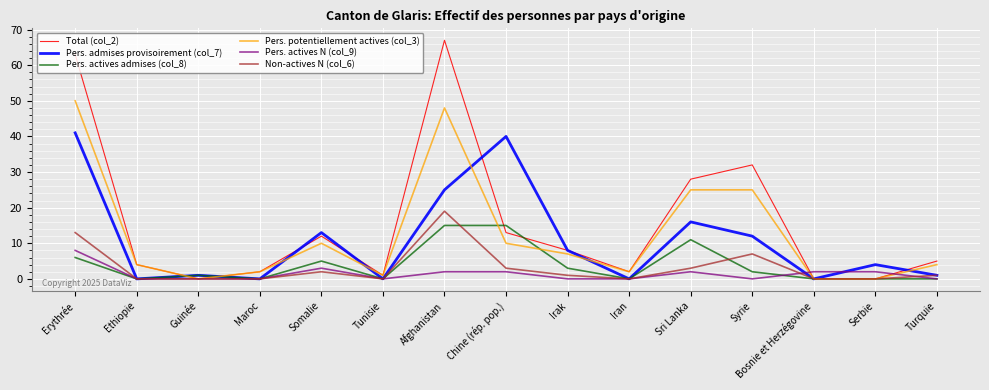

Is it true that Pers. actives admises (col_8) equals 0 at Turquie?

True